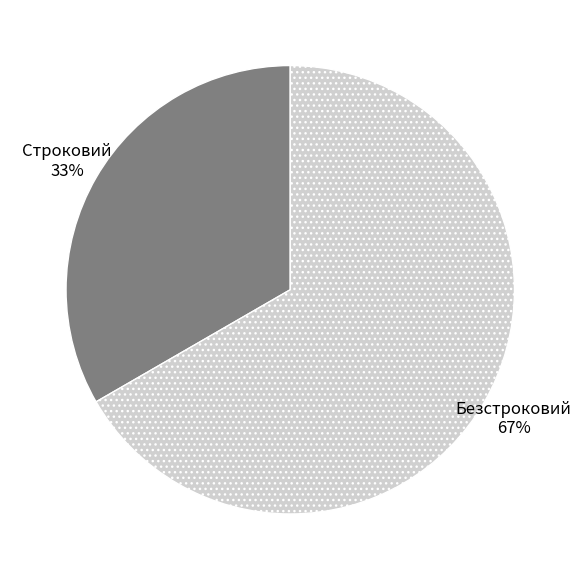

Is there a majority slice in this chart?

Yes